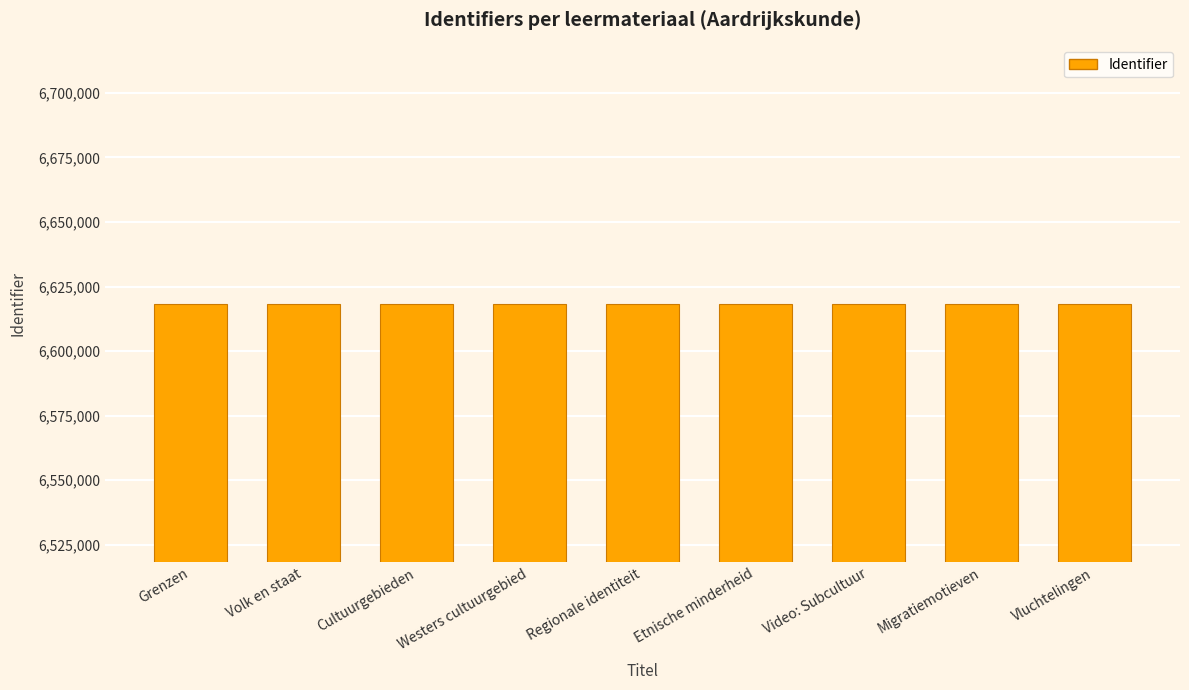

Read the value at Migratiemotieven.

6618334